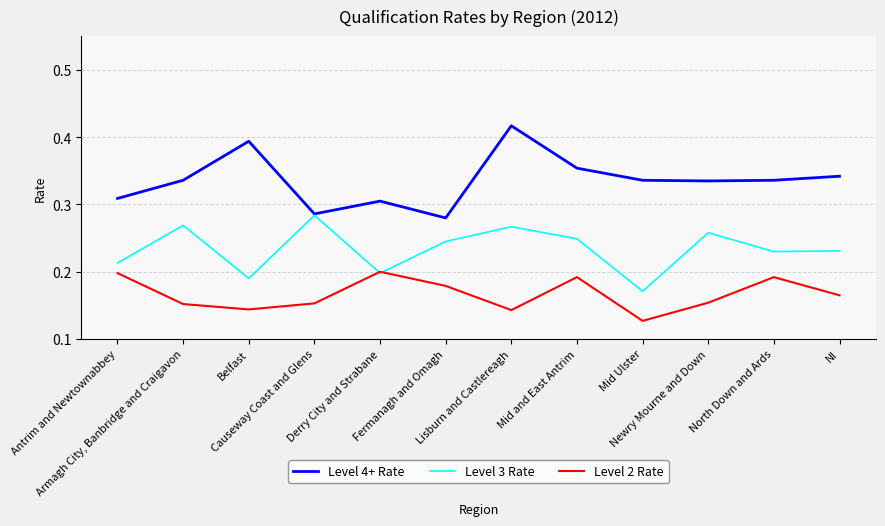

Does the chart have visible grid lines?

Yes